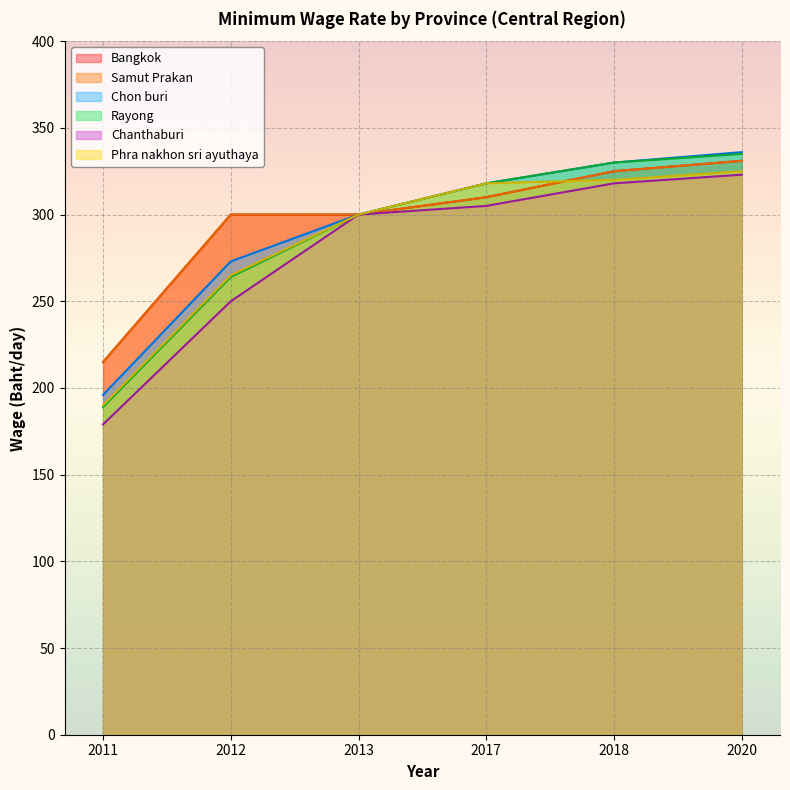

At which label is Bangkok closest to 273?

2012